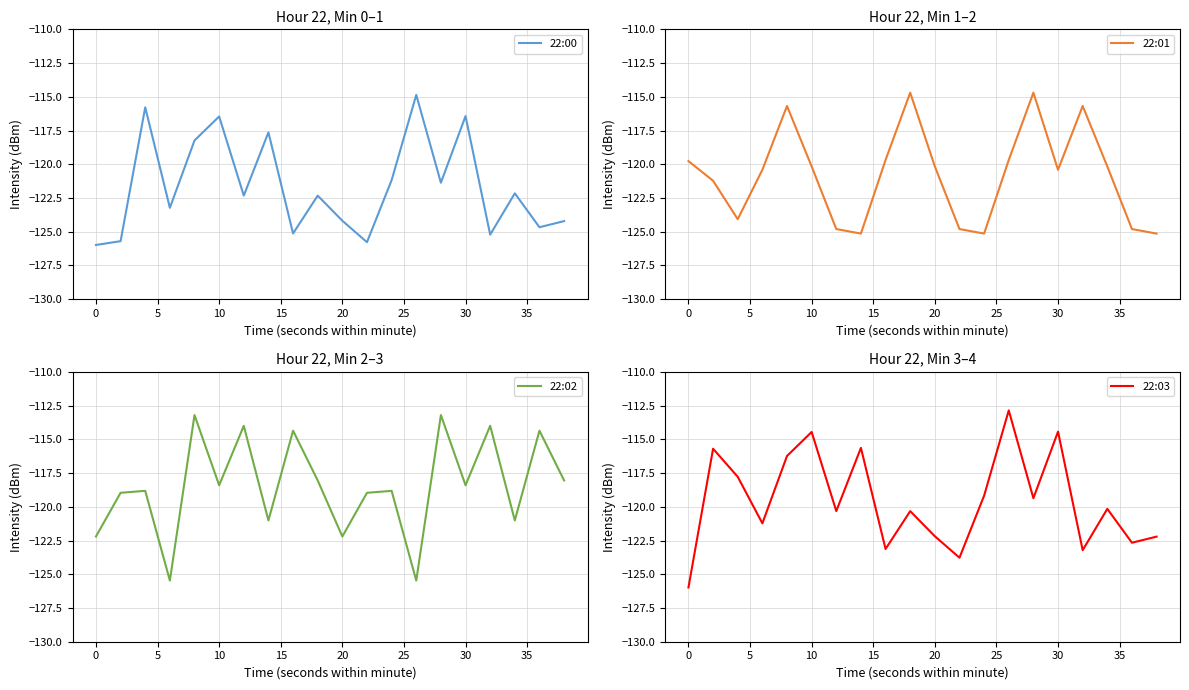

After their last crossing, which series has the higher values: 22:00 or 22:02?

22:02